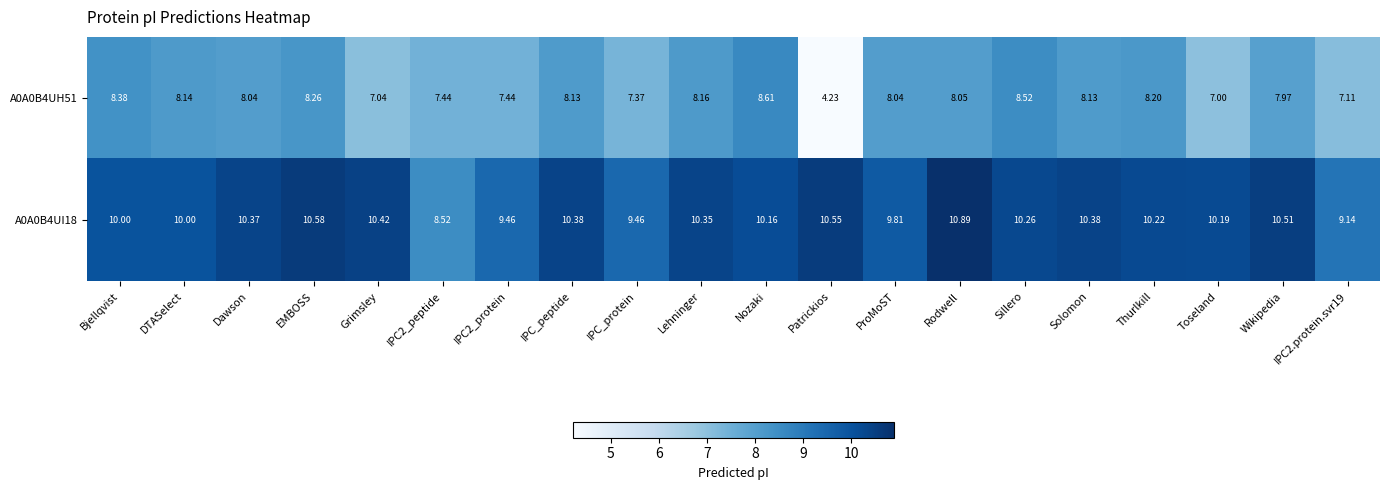

List the series in order of their peak value, lowest first.

A0A0B4UH51, A0A0B4UI18